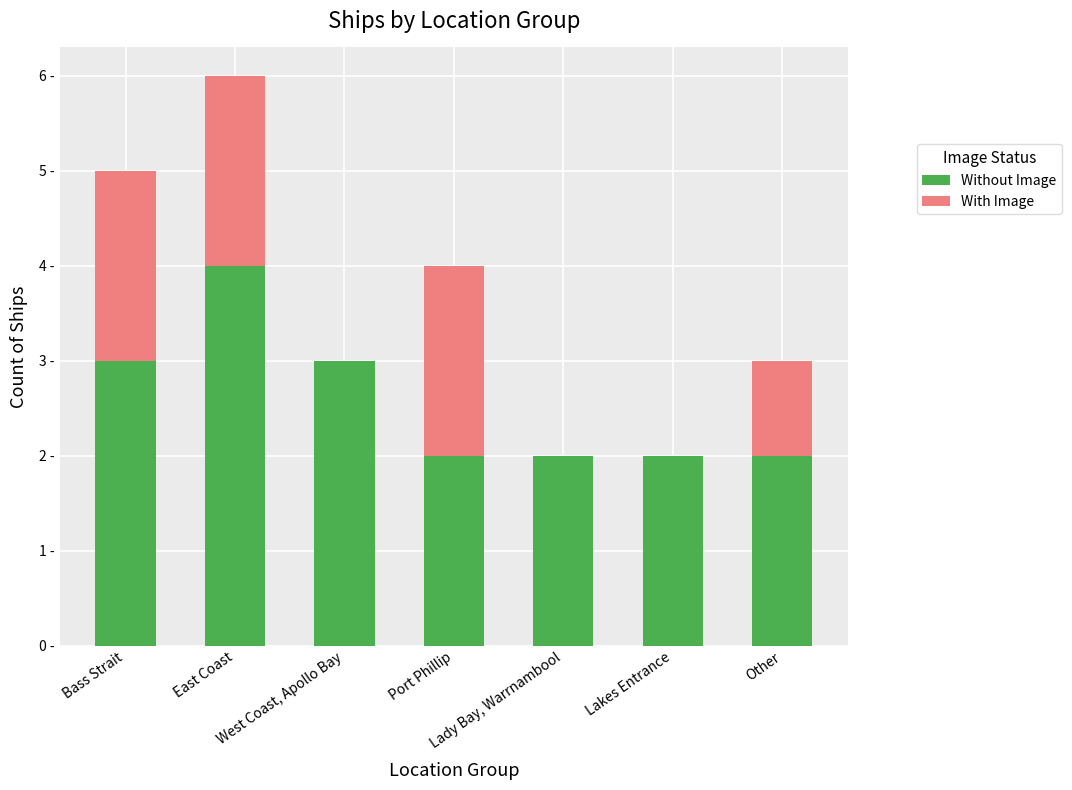

What position from the right is Lady Bay, Warrnambool?

3